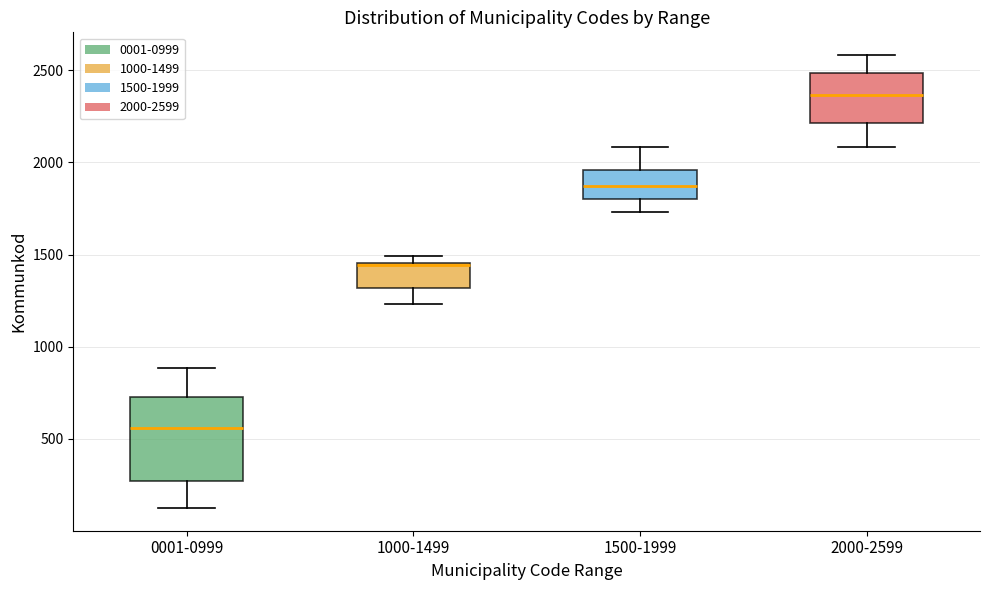

Where does the lower whisker of the box for 1000-1499 end on the y-axis? The values are not printed on the chart, so give them approximately, as read against the axis.

1250